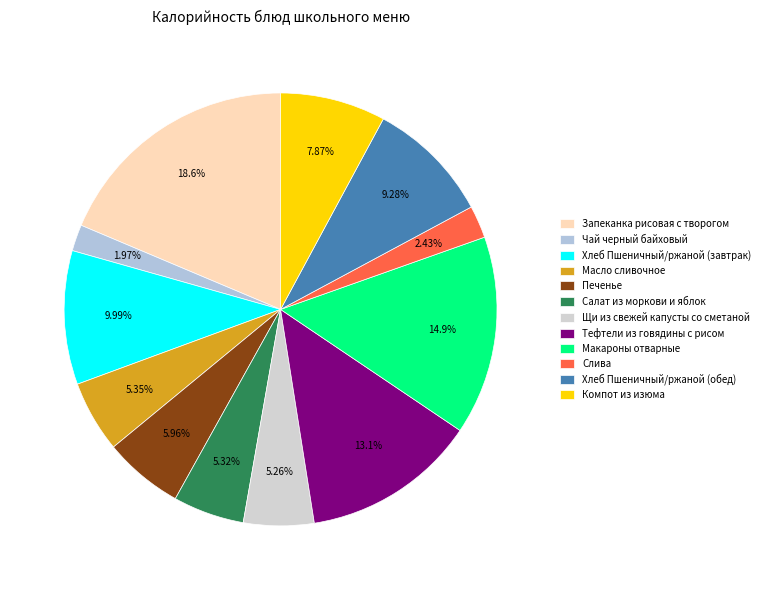

Rank the categories by value from highest to lowest.

Запеканка рисовая с творогом, Макароны отварные, Тефтели из говядины с рисом, Хлеб Пшеничный/ржаной (завтрак), Хлеб Пшеничный/ржаной (обед), Компот из изюма, Печенье, Масло сливочное, Салат из моркови и яблок, Щи из свежей капусты со сметаной, Слива, Чай черный байховый